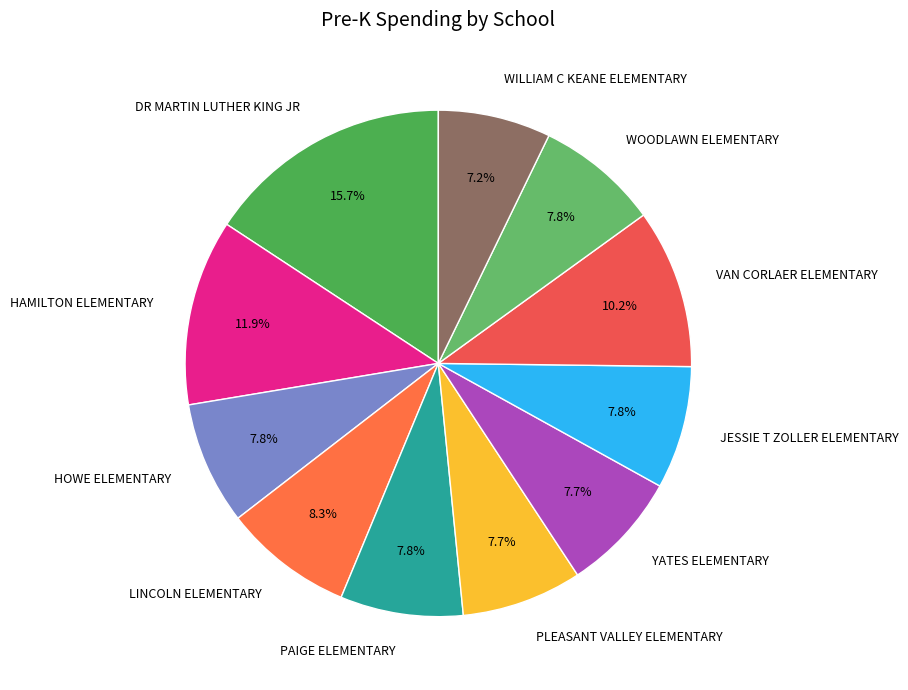

True or false: PAIGE ELEMENTARY accounts for 8% of the total.

True